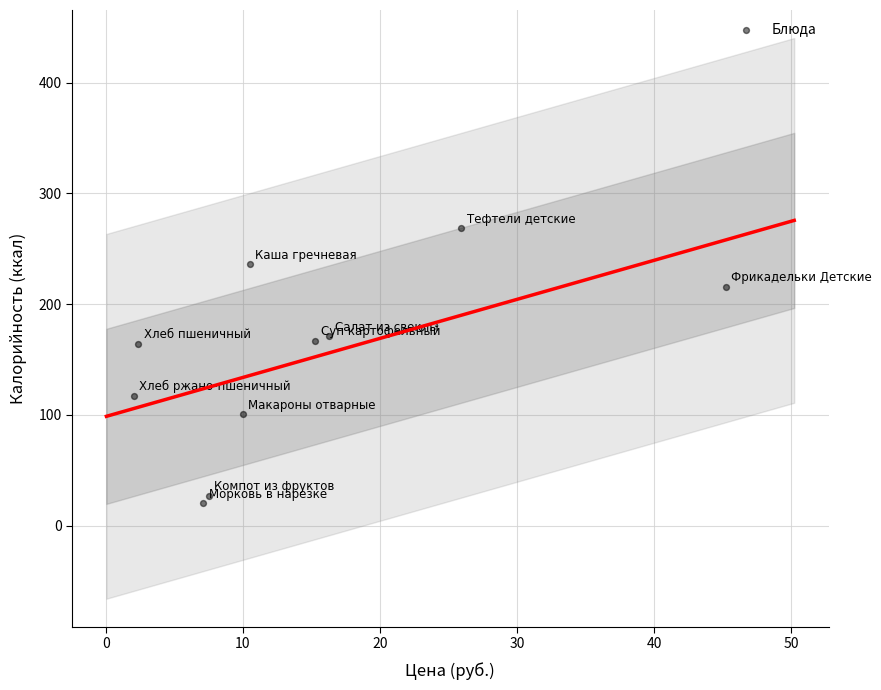

What is the range of Y values (max minus min)?

248.5